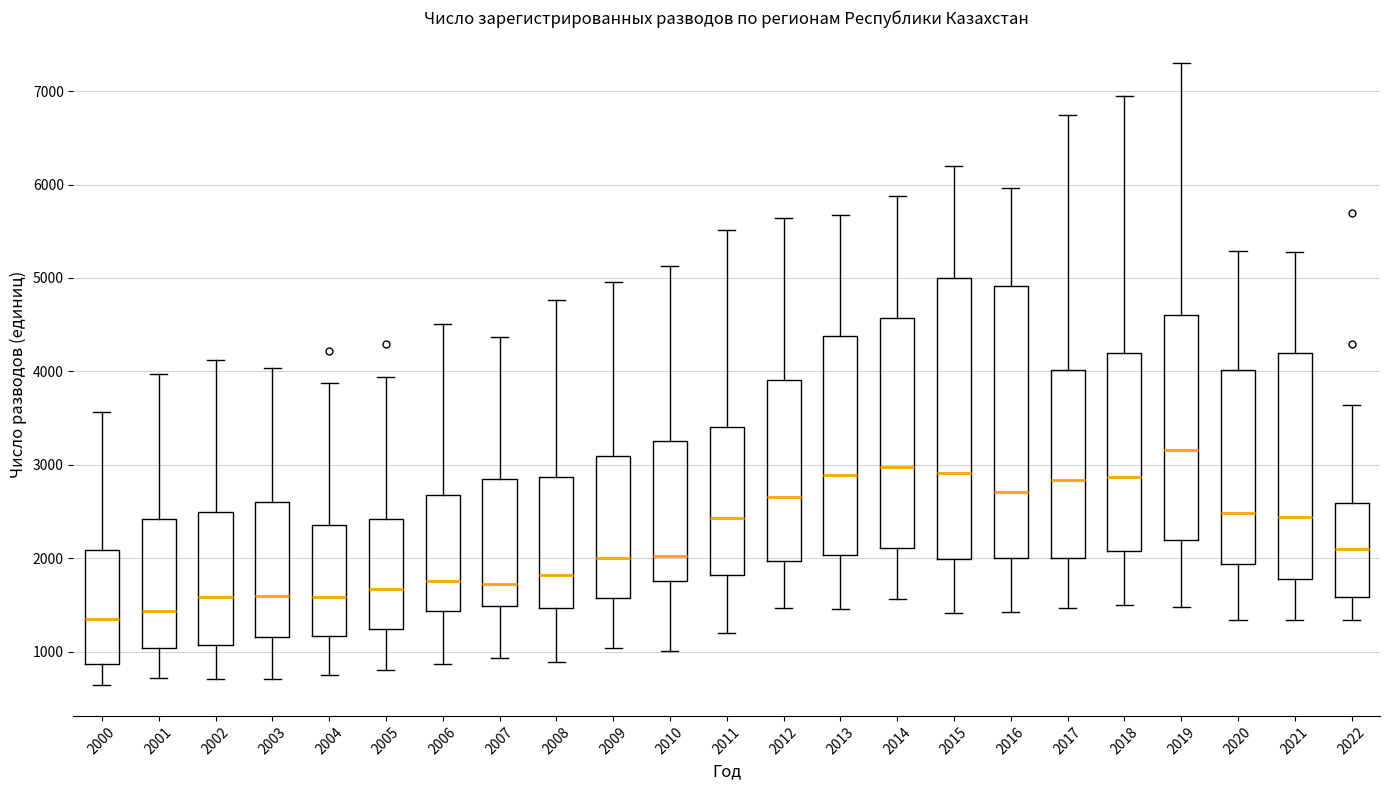

Where does the upper whisker of the box at x = 2014 end on the y-axis? The values are not printed on the chart, so give them approximately, as read against the axis.

5900